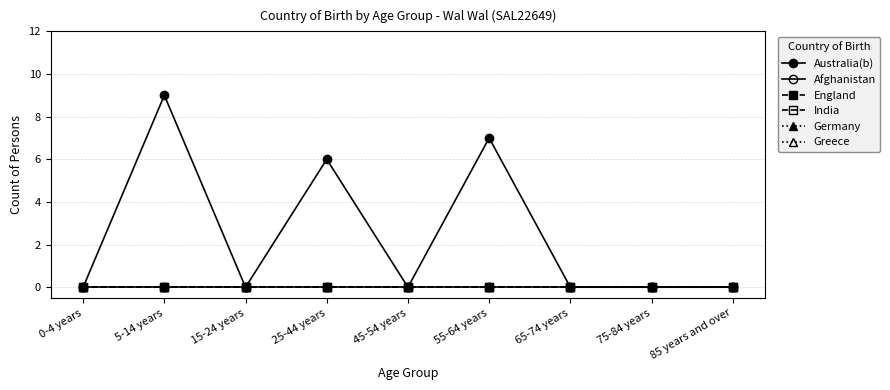

Where is Germany nearest to the value 0?

0-4 years